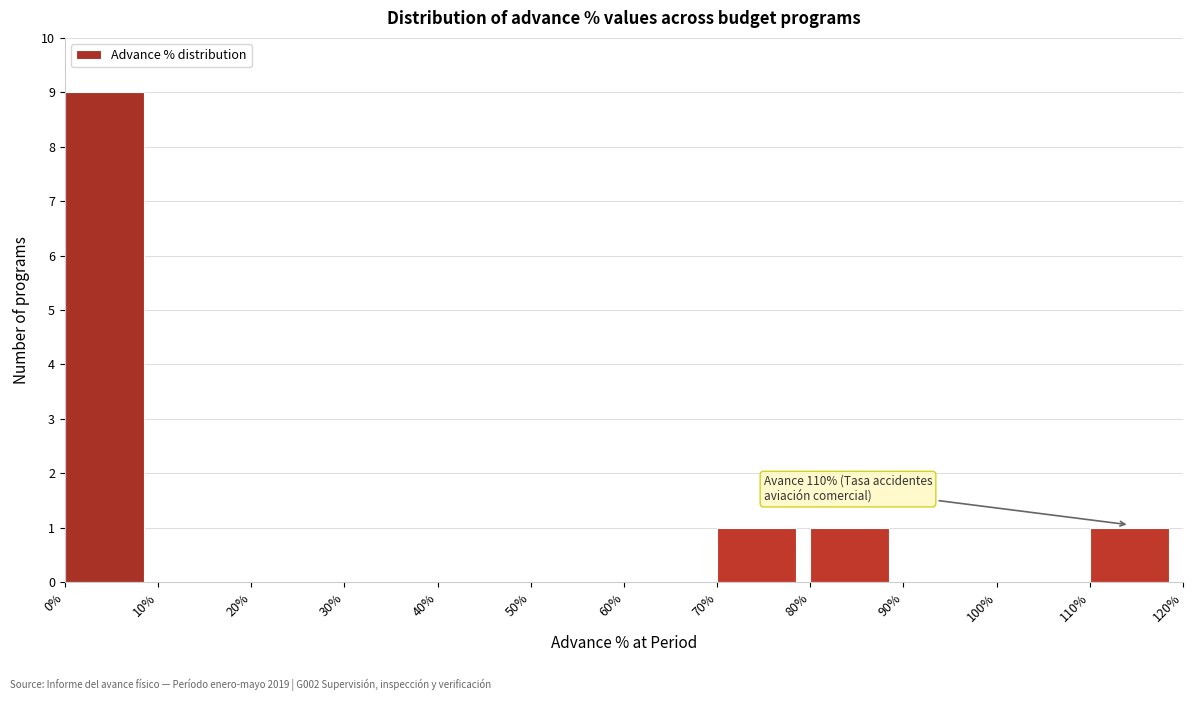

Over which range of the x-axis is the bar tallest?

0% to 10%